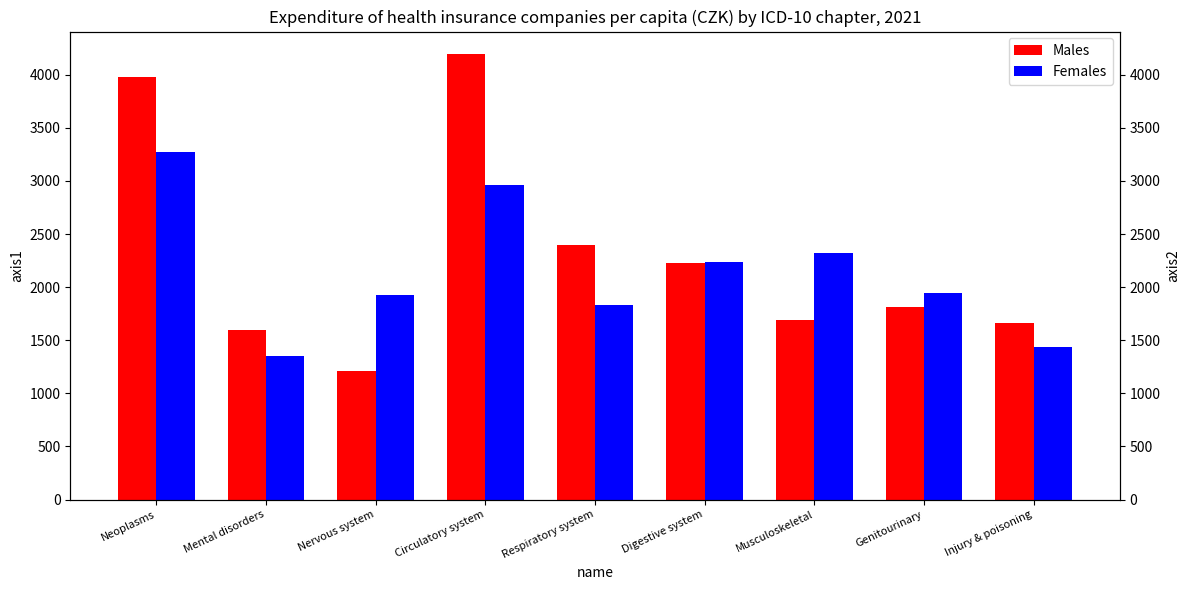

How many categories are shown in the chart?

9